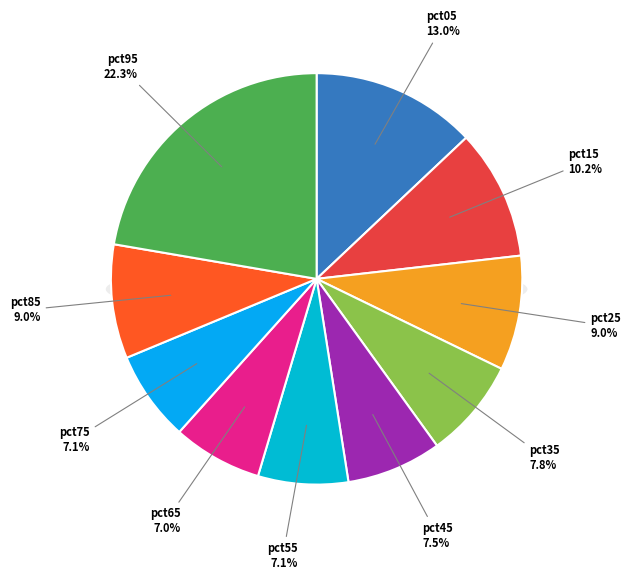

Does any single category account for the majority?

No